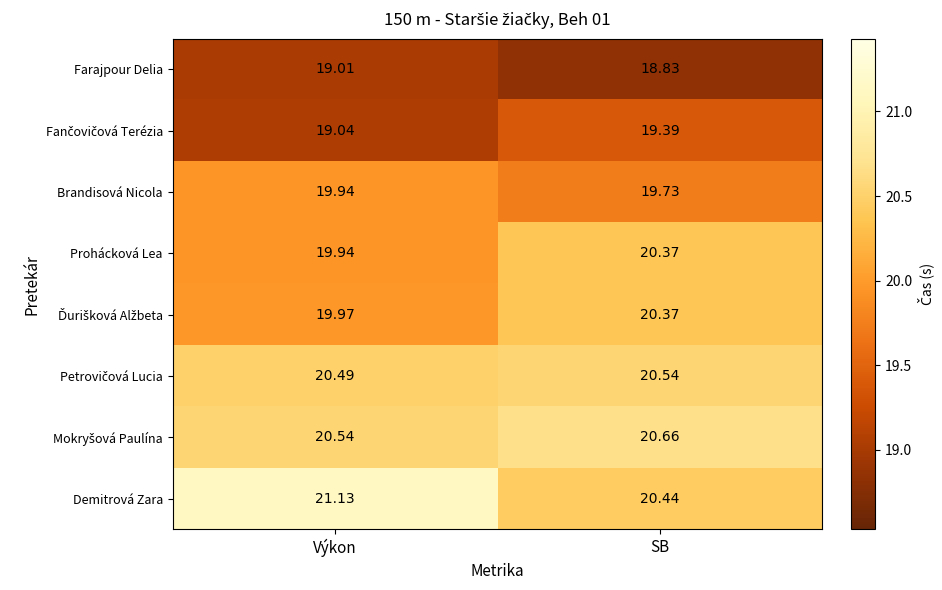

At which label does Prohácková Lea first exceed 20?

SB